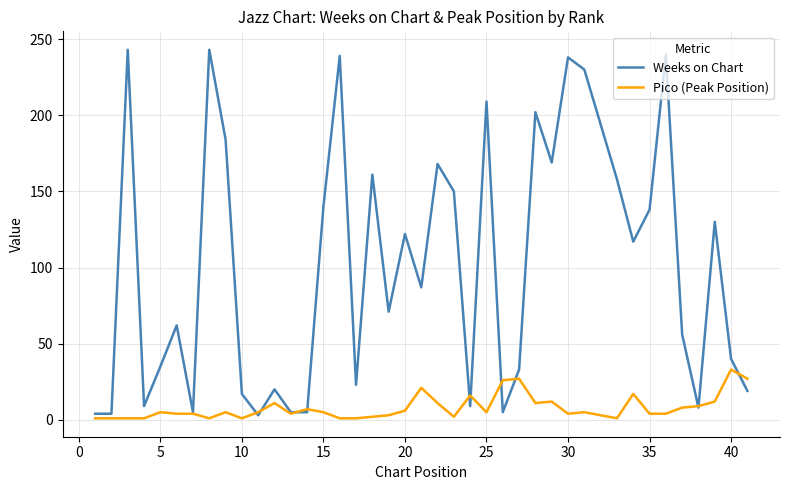

What is the greatest value displayed?

243